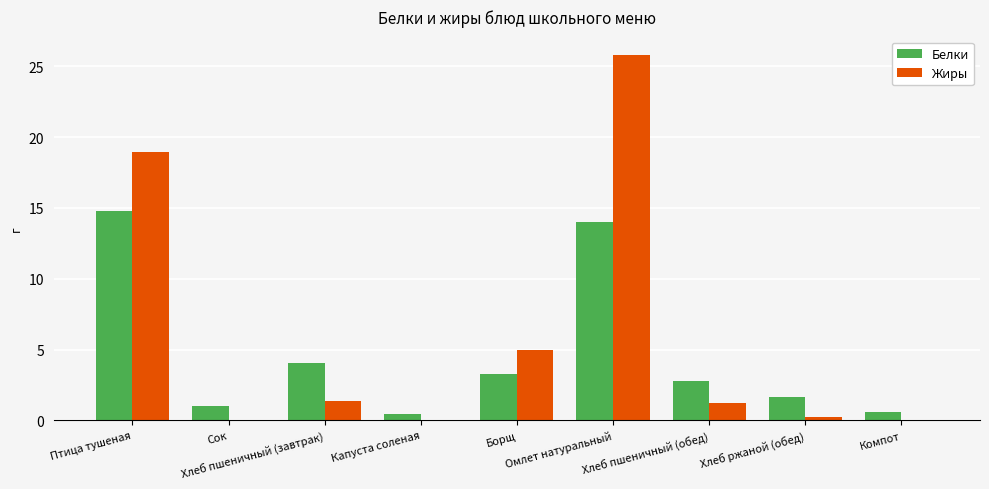

What is the sum of all Белки values?

42.5